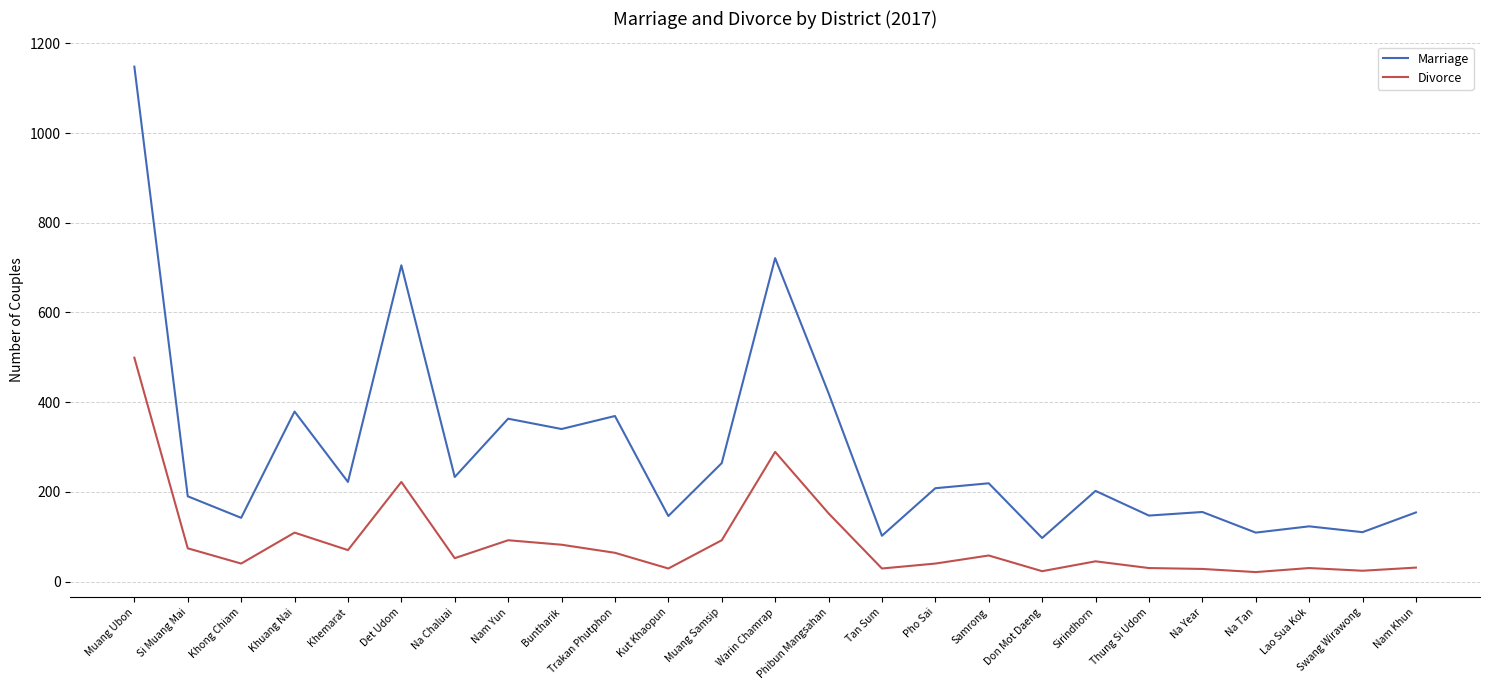

What value does the Marriage series have at Sirindhorn, to the nearest 100?

200